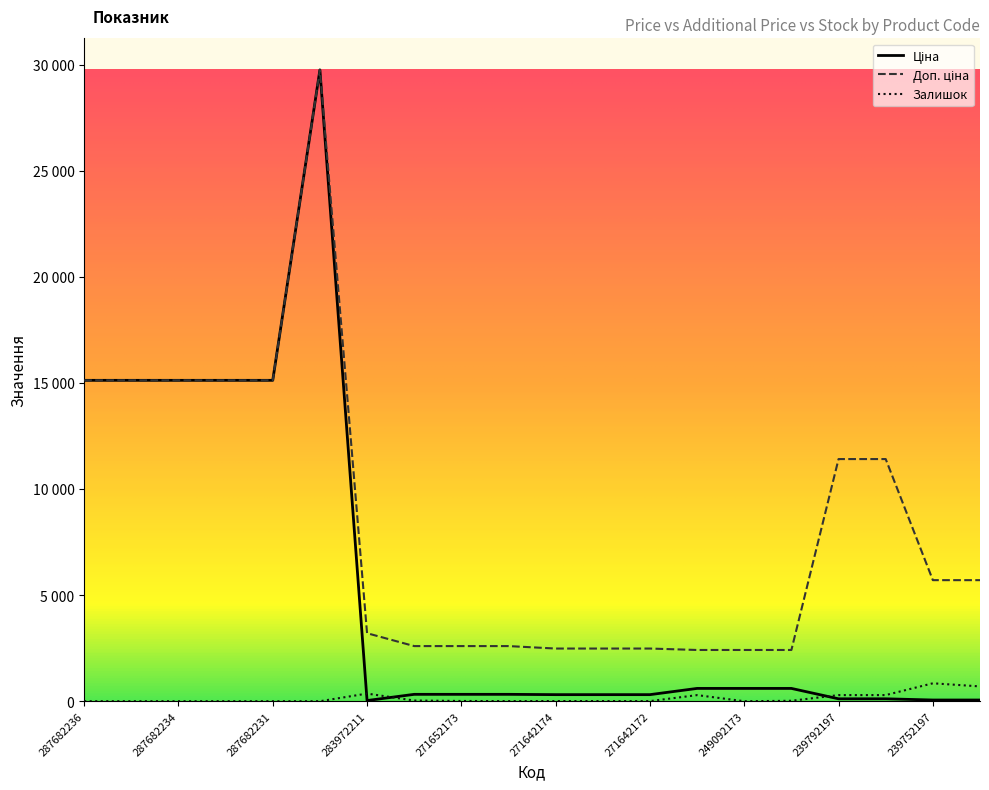

Does the chart display data point markers on the line(s)?

No